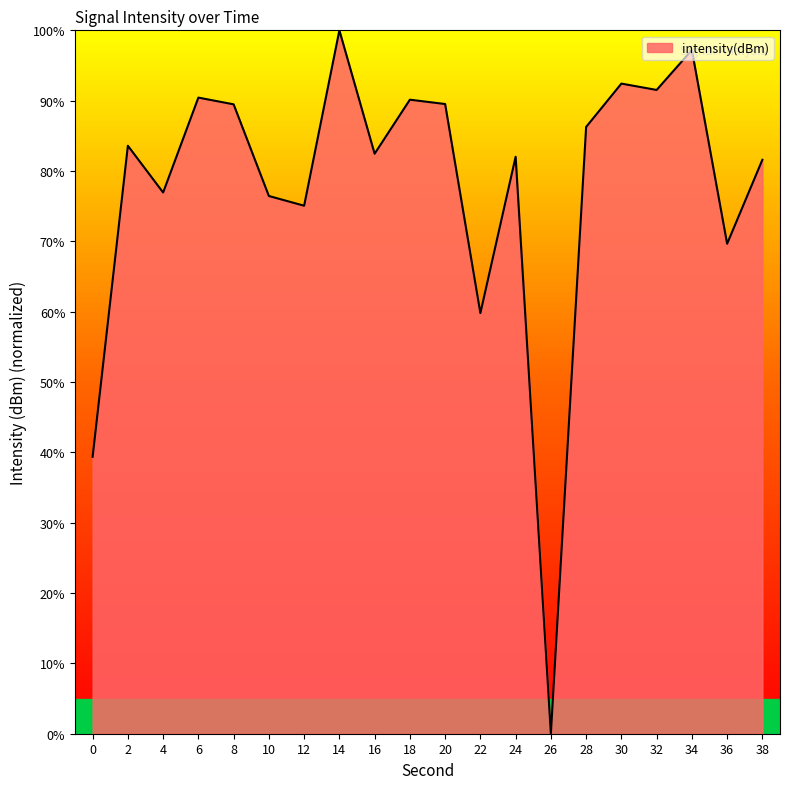

True or false: the data shows 81.6 at 38.

True